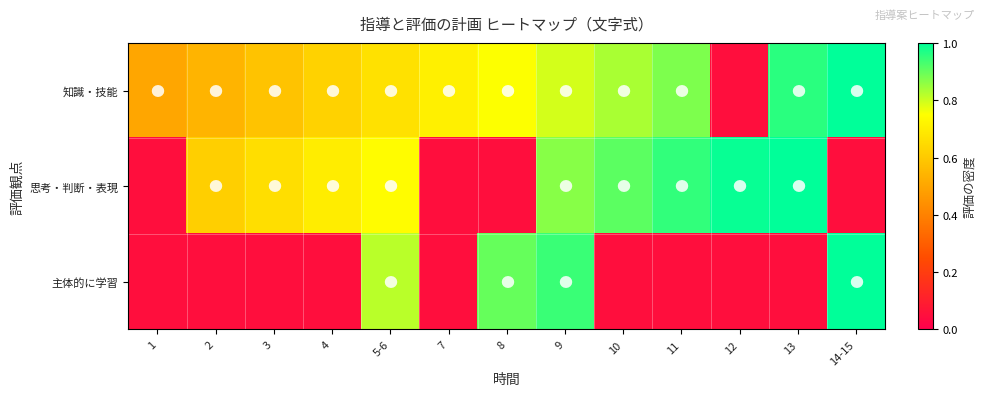

Reading left to right, list all the values displayed in this chart.

知識・技能: 1=0.5	2=0.5	3=0.6	4=0.6	5-6=0.7	7=0.7	8=0.8	9=0.8	10=0.8	11=0.9	12=0.1	13=1.0	14-15=1.0
思考・判断・表現: 1=0.1	2=0.6	3=0.7	4=0.7	5-6=0.7	7=0.1	8=0.1	9=0.9	10=0.9	11=0.9	12=1.0	13=1.0	14-15=0.1
主体的に学習: 1=0.1	2=0.1	3=0.1	4=0.1	5-6=0.8	7=0.1	8=0.9	9=0.9	10=0.1	11=0.1	12=0.1	13=0.1	14-15=1.0